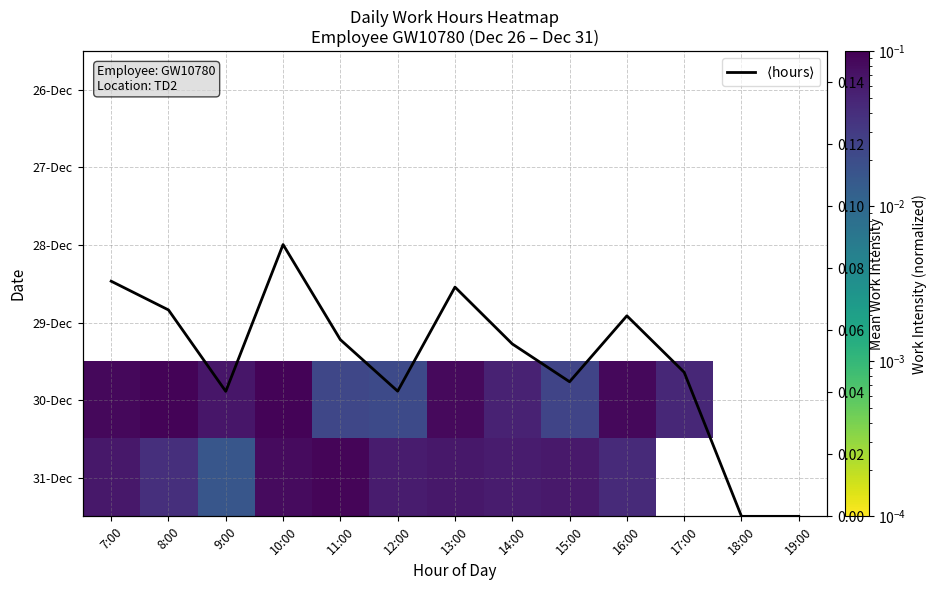

How many categories are shown in the chart?

13